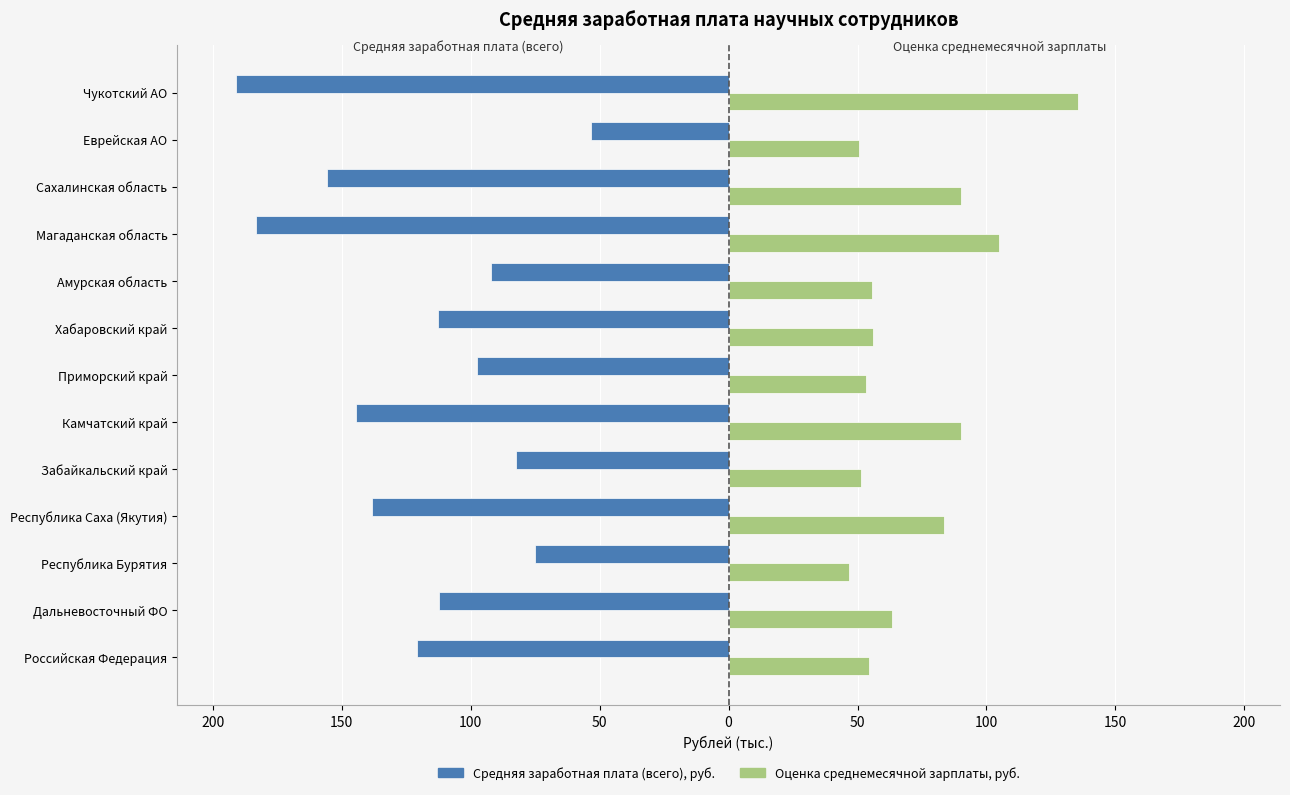

What are all the series names shown in the legend?

Средняя заработная плата (всего), руб., Оценка среднемесячной зарплаты, руб.